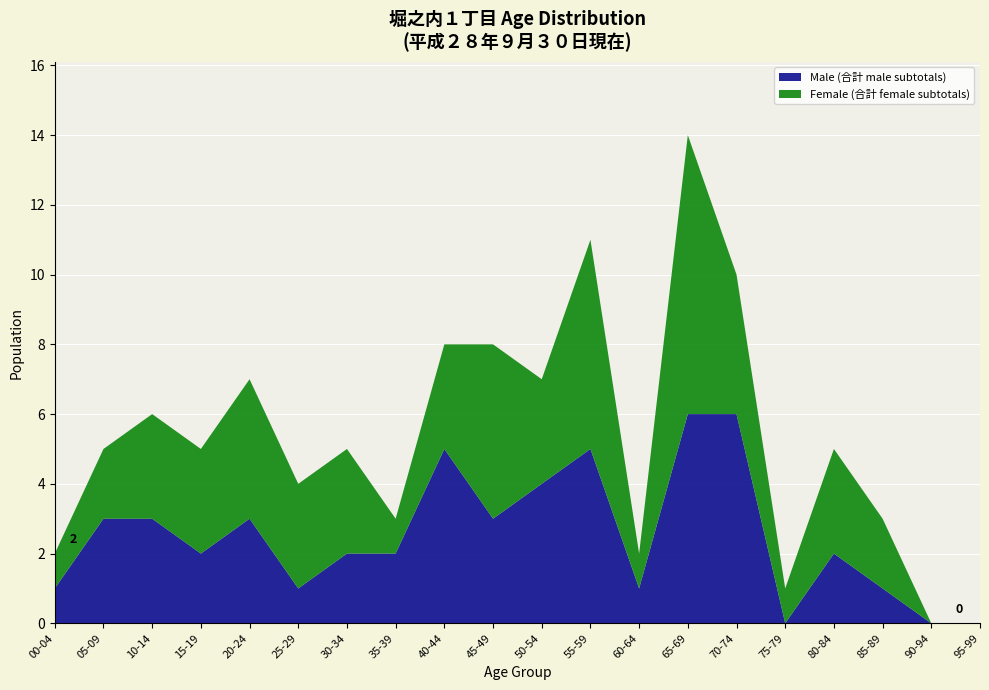

Reading left to right, what are all the values shown in this chart?

Male (合計 male subtotals): 00-04=1	05-09=3	10-14=3	15-19=2	20-24=3	25-29=1	30-34=2	35-39=2	40-44=5	45-49=3	50-54=4	55-59=5	60-64=1	65-69=6	70-74=6	75-79=0	80-84=2	85-89=1	90-94=0	95-99=0
Female (合計 female subtotals): 00-04=1	05-09=2	10-14=3	15-19=3	20-24=4	25-29=3	30-34=3	35-39=1	40-44=3	45-49=5	50-54=3	55-59=6	60-64=1	65-69=8	70-74=4	75-79=1	80-84=3	85-89=2	90-94=0	95-99=0